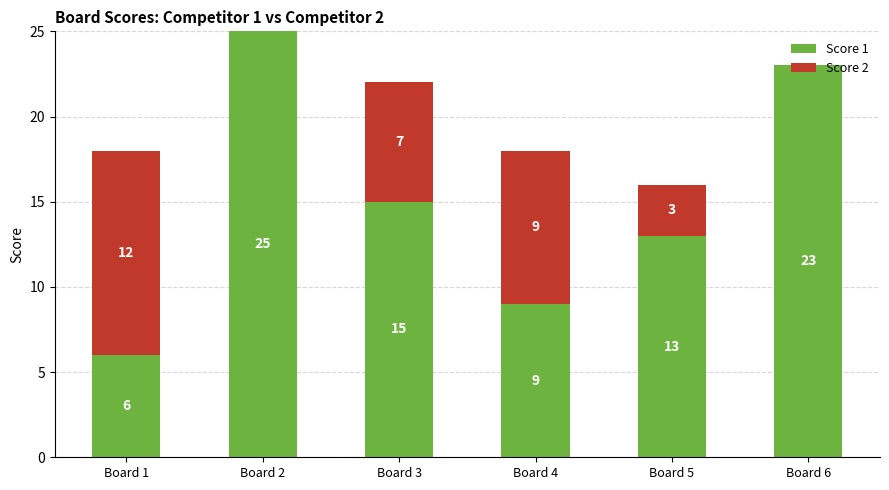

The Score 1 series shows 7 at Board 2. True or false?

False